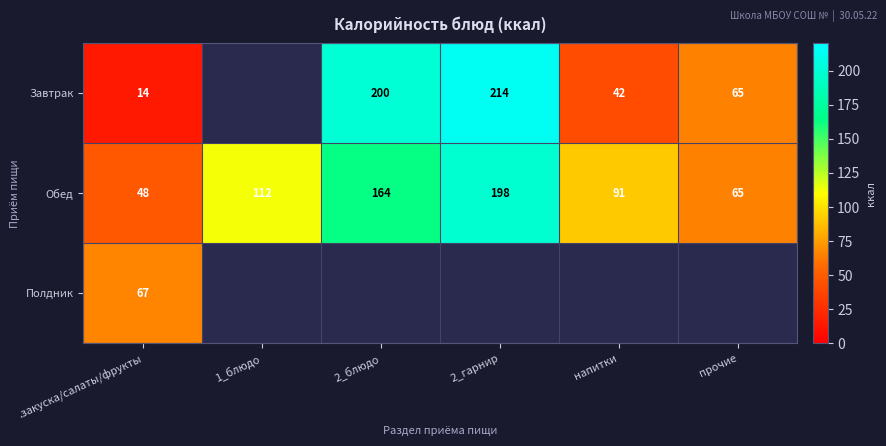

Rank the series at .закуска/салаты/фрукты from highest to lowest value.

Полдник, Обед, Завтрак